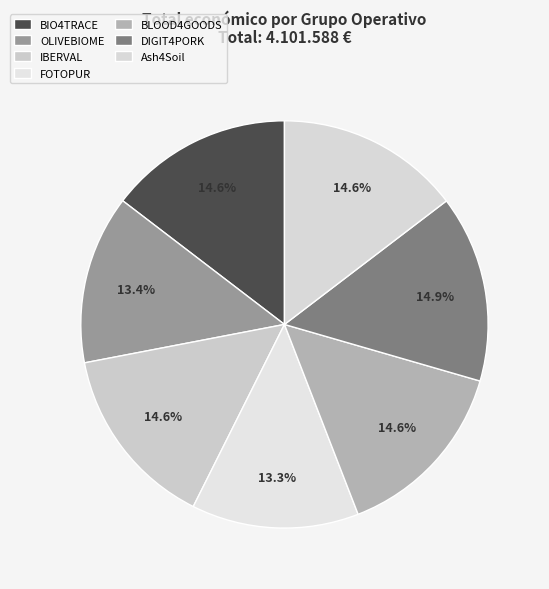

To the nearest percent, what is the average slice percentage?

14%